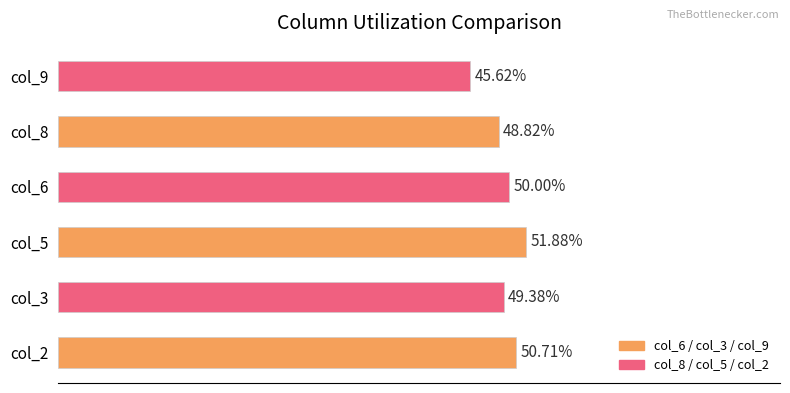

List the labels in order of value, largest first.

col_5, col_2, col_6, col_3, col_8, col_9